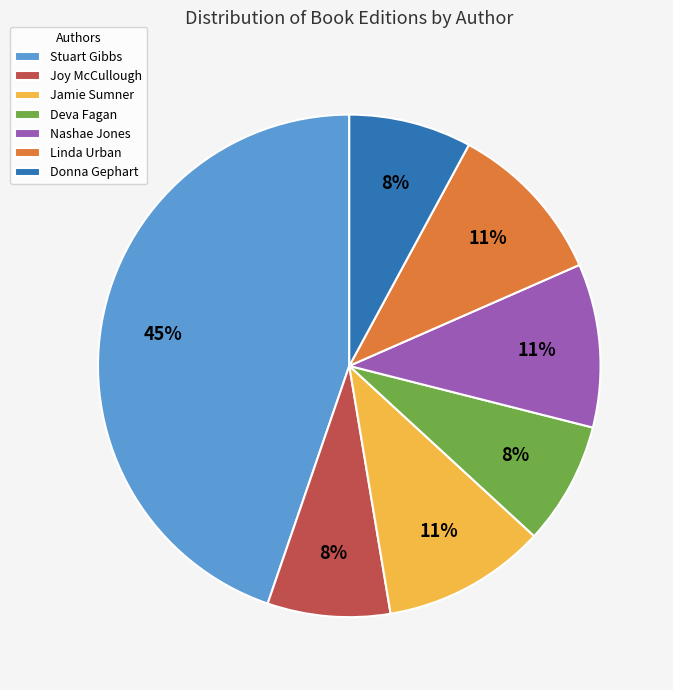

Is there a majority slice in this chart?

No